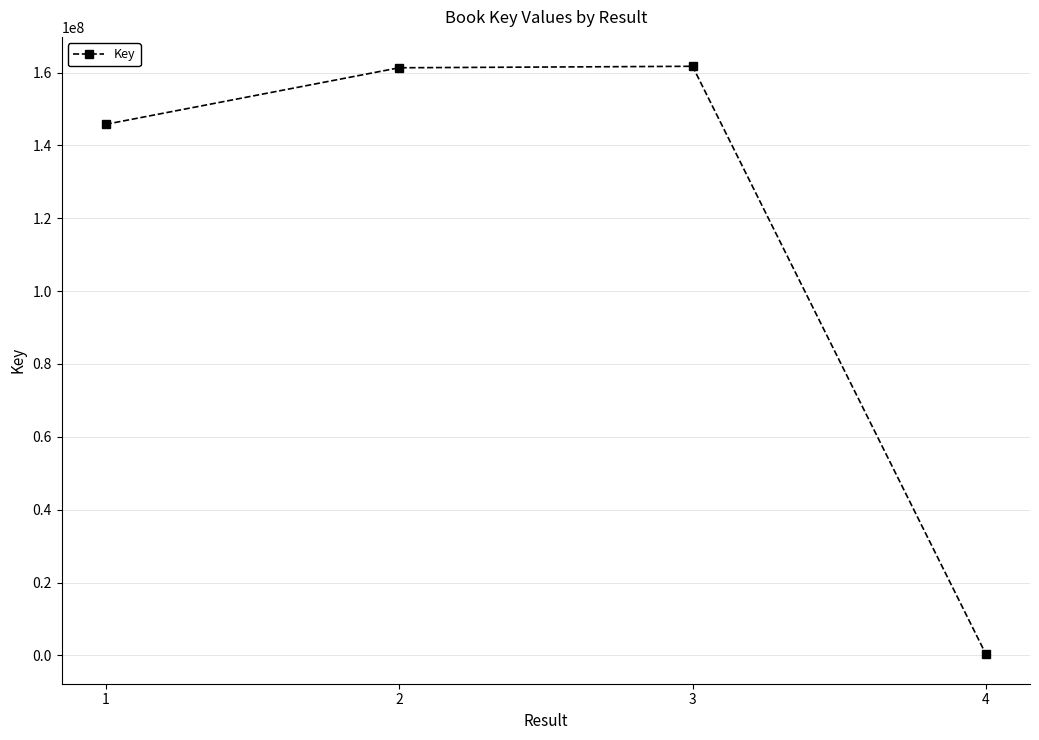

What is the difference between the maximum and minimum values?

161391046